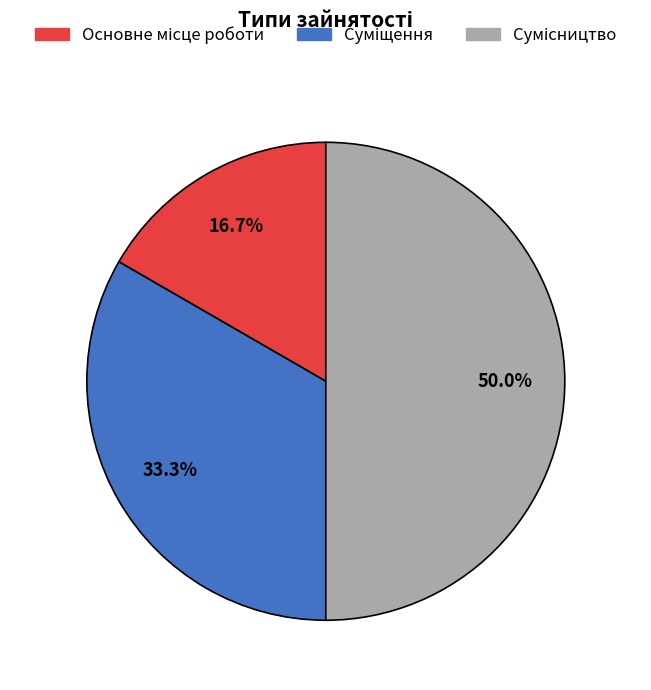

Does Суміщення account for over 50% of the chart?

No